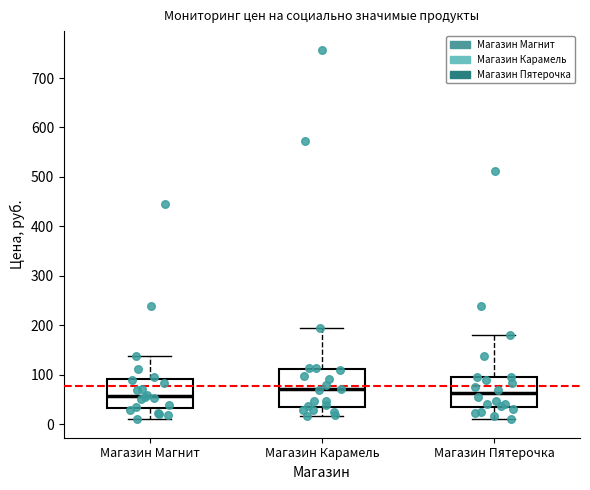

Comparing the boxes themselves (not the whiskers), which one is the tallest?

Магазин Карамель